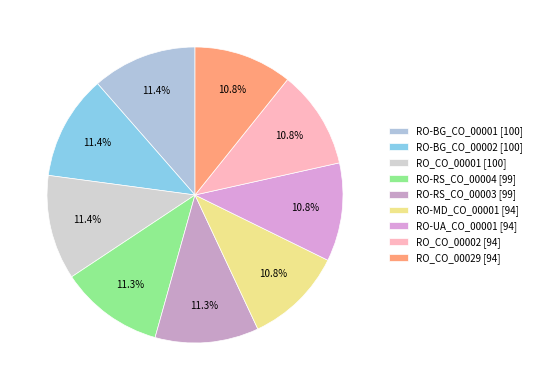

Which slice is the largest?

RO-BG_CO_00001